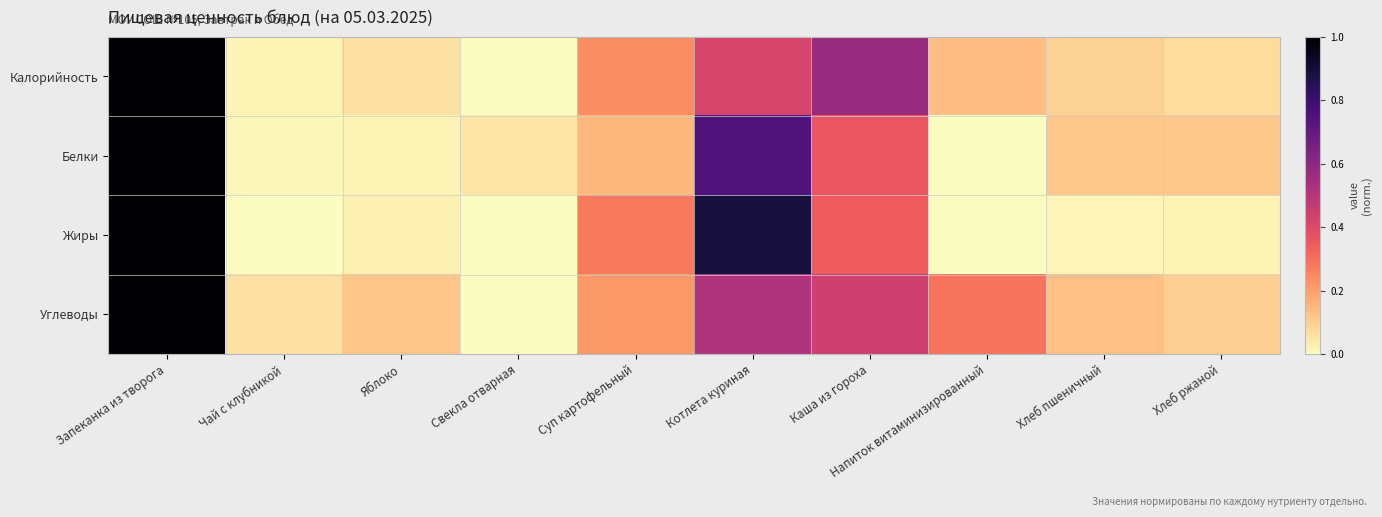

Reading right to left, extract all data points from this chart.

Калорийность: Хлеб ржаной=0.1	Хлеб пшеничный=0.1	Напиток витаминизированный=0.1	Каша из гороха=0.6	Котлета куриная=0.4	Суп картофельный=0.2	Свекла отварная=0.0	Яблоко=0.1	Чай с клубникой=0.0	Запеканка из творога=1.0
Белки: Хлеб ржаной=0.1	Хлеб пшеничный=0.1	Напиток витаминизированный=0.0	Каша из гороха=0.4	Котлета куриная=0.7	Суп картофельный=0.2	Свекла отварная=0.1	Яблоко=0.0	Чай с клубникой=0.0	Запеканка из творога=1.0
Жиры: Хлеб ржаной=0.0	Хлеб пшеничный=0.0	Напиток витаминизированный=0.0	Каша из гороха=0.3	Котлета куриная=0.9	Суп картофельный=0.3	Свекла отварная=0.0	Яблоко=0.0	Чай с клубникой=0.0	Запеканка из творога=1.0
Углеводы: Хлеб ржаной=0.1	Хлеб пшеничный=0.1	Напиток витаминизированный=0.3	Каша из гороха=0.4	Котлета куриная=0.5	Суп картофельный=0.2	Свекла отварная=0.0	Яблоко=0.1	Чай с клубникой=0.1	Запеканка из творога=1.0